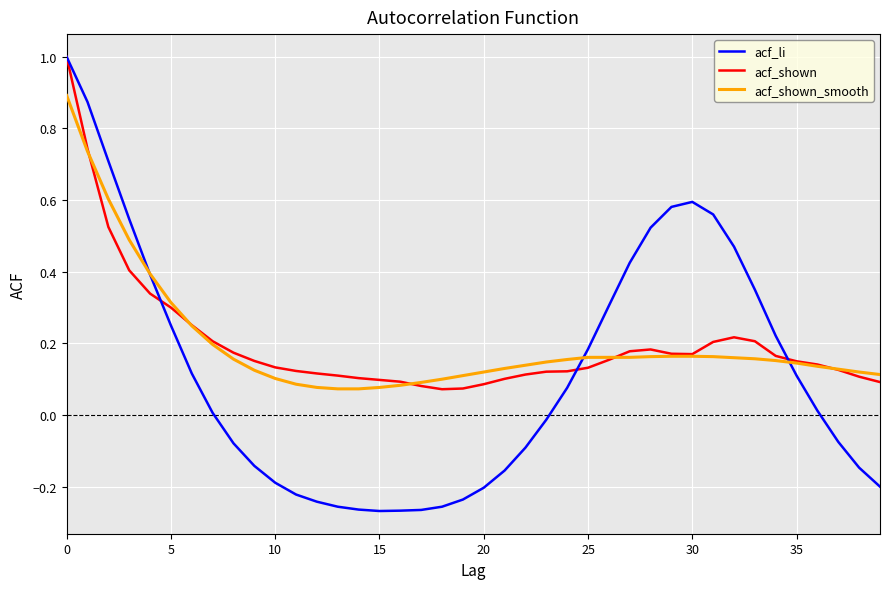

Which series has the largest range (max minus min)?

acf_li